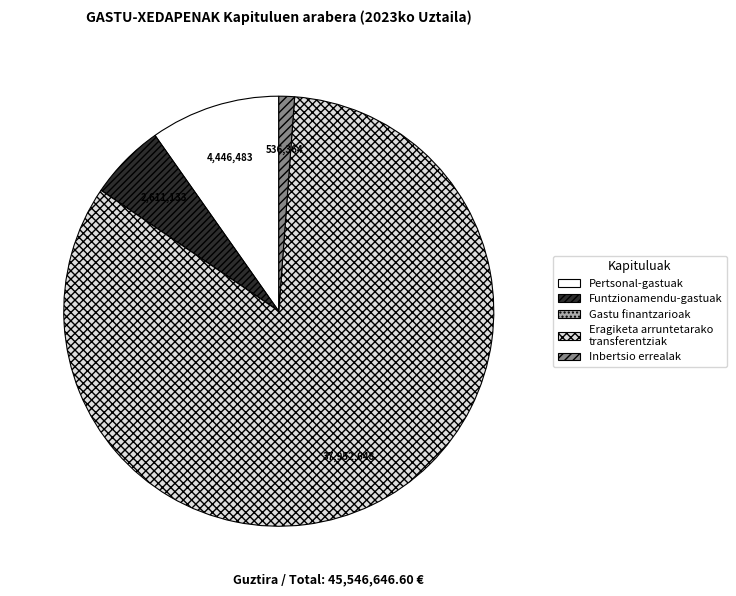

Is it true that Inbertsio errealak is 1% of the pie?

True